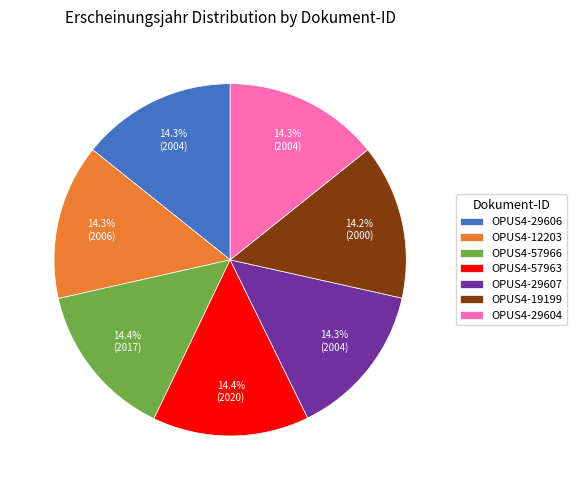

What is the ratio of the value at OPUS4-12203 to the value at OPUS4-57966?

1.0